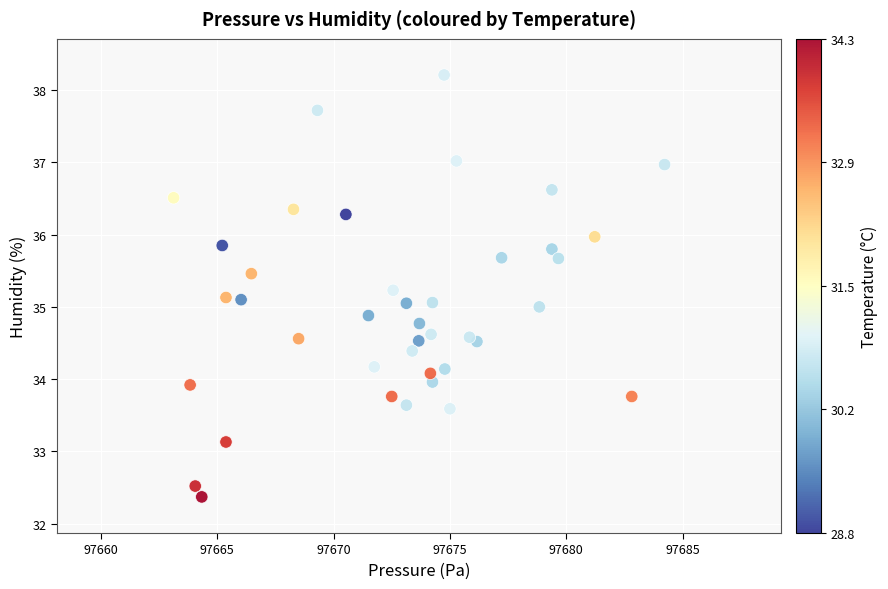

What is the range of Y values (max minus min)?

5.8